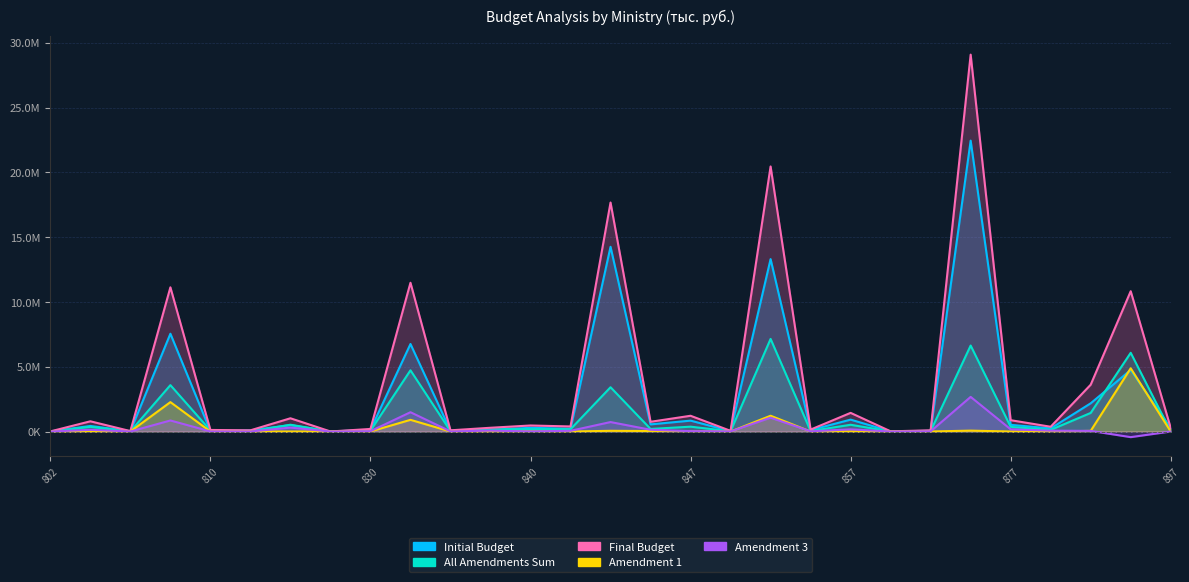

At which label does All Amendments Sum reach its peak?

855